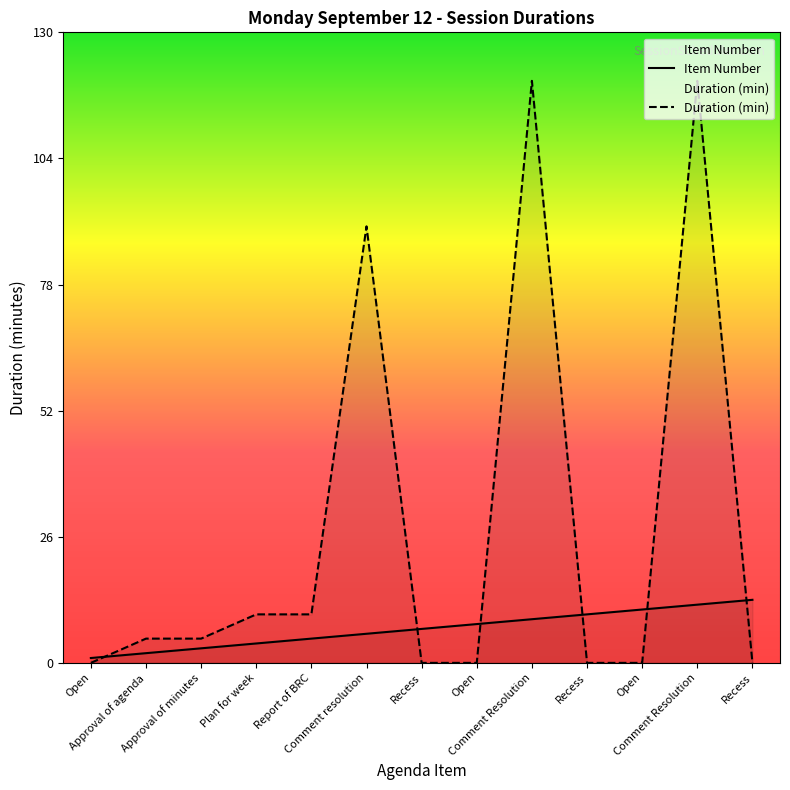

Which series has the largest range (max minus min)?

Duration (min)